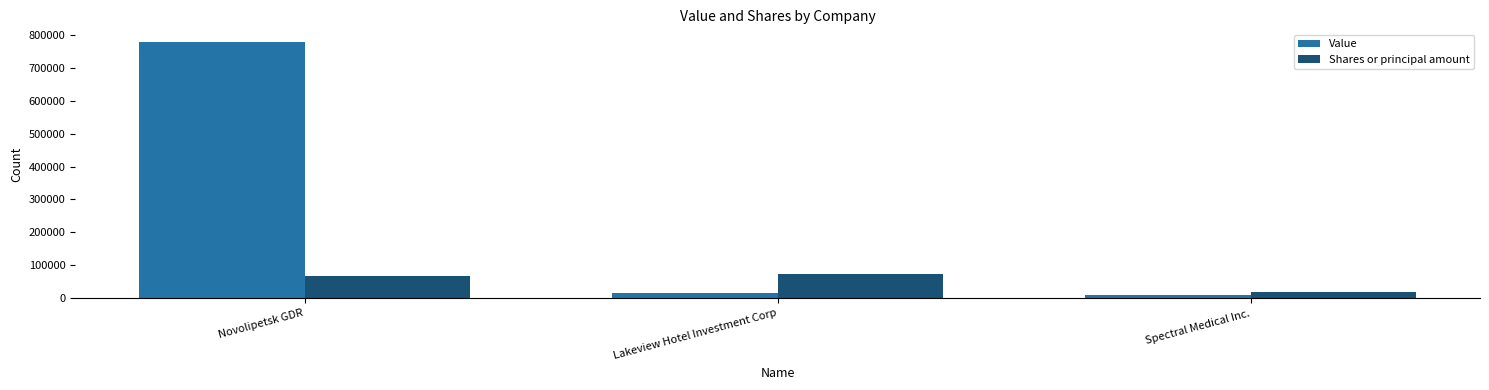

What is the difference between the maximum and minimum values in the Value series?

766000